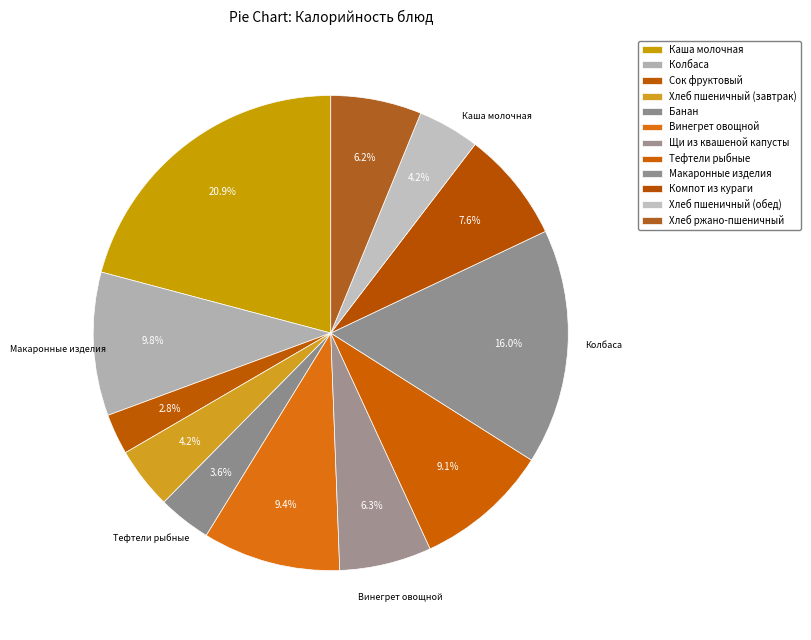

Approximately how many times larger is the value at Макаронные изделия compared to Компот из кураги?

2.1